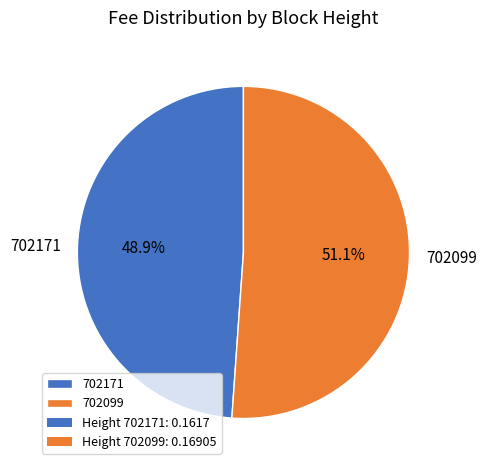

Which has a higher value, 702099 or 702171?

702099